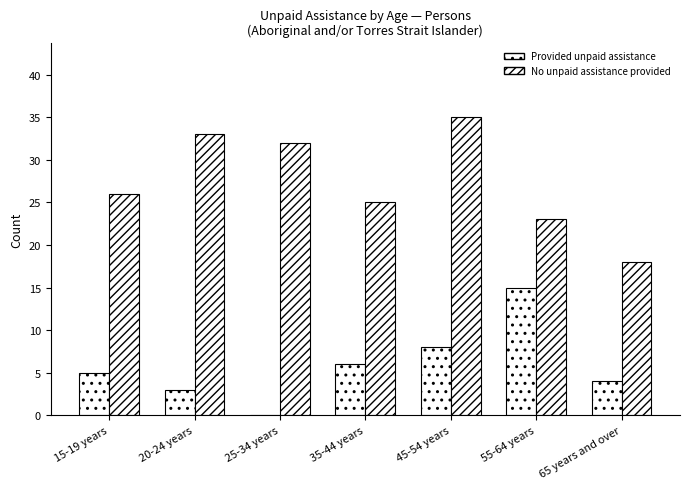

What is the difference between the second highest and minimum values in the Provided unpaid assistance series?

8